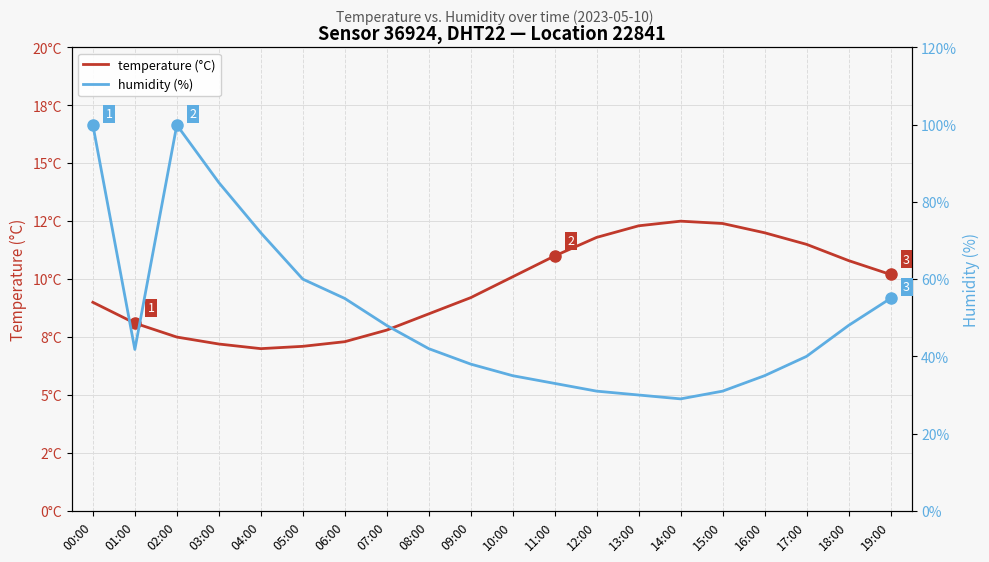

What position from the right is 00:00?

20